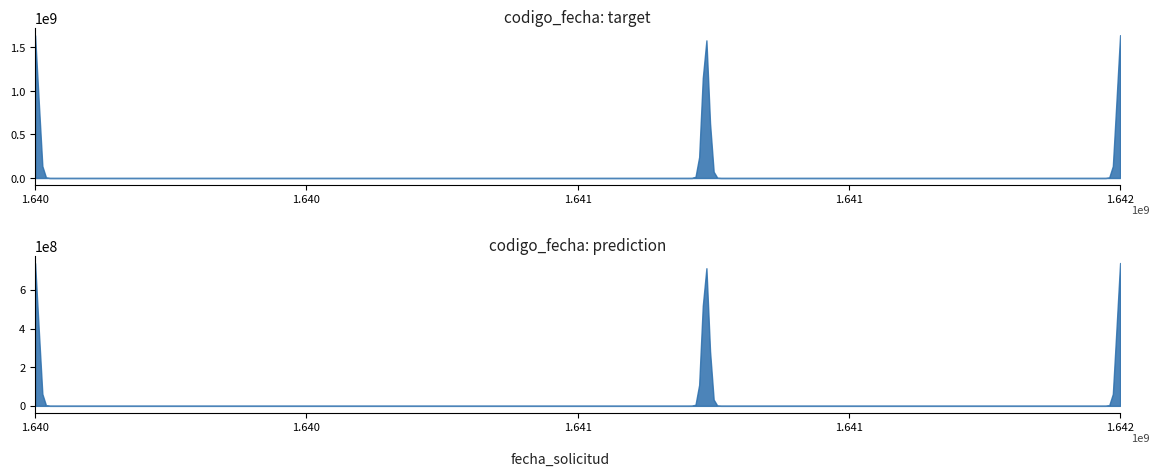

List the series in order of their peak value, highest first.

target, prediction